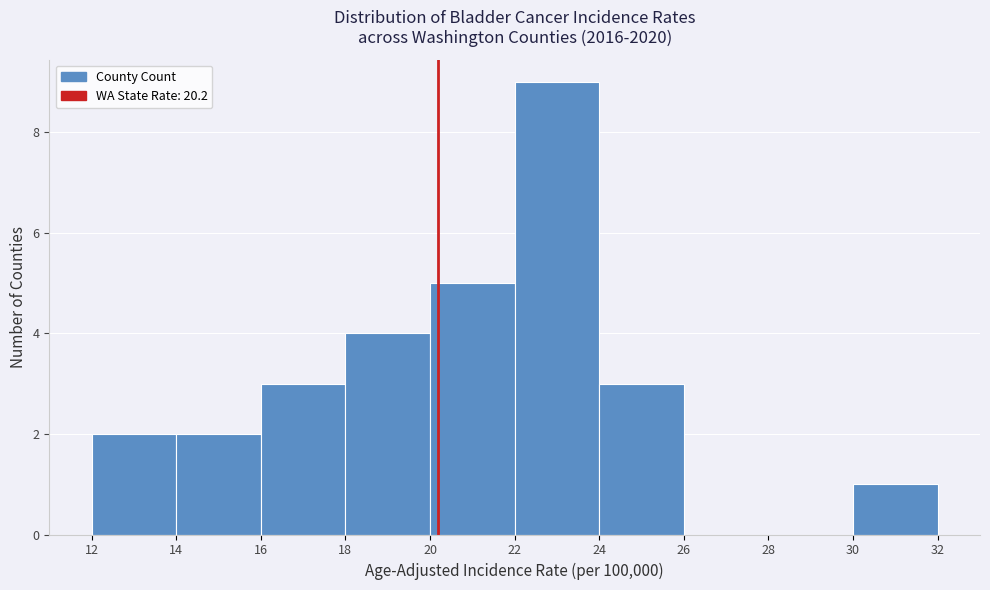

Reading left to right, transcribe this chart: for each bar, give the range it covers on the x-axis and its height. The values are not printed on the chart, so give them approximately, as read against the axis.

12 to 14: 2
14 to 16: 2
16 to 18: 3
18 to 20: 4
20 to 22: 5
22 to 24: 9
24 to 26: 3
26 to 28: 0
28 to 30: 0
30 to 32: 1